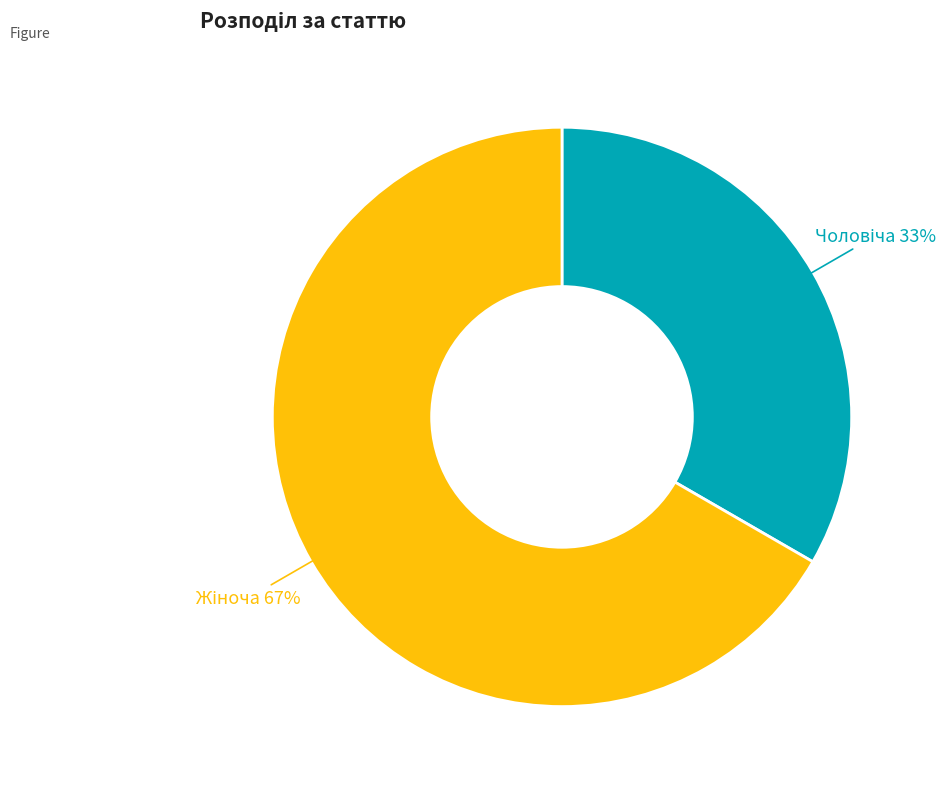

Is there a majority slice in this chart?

Yes